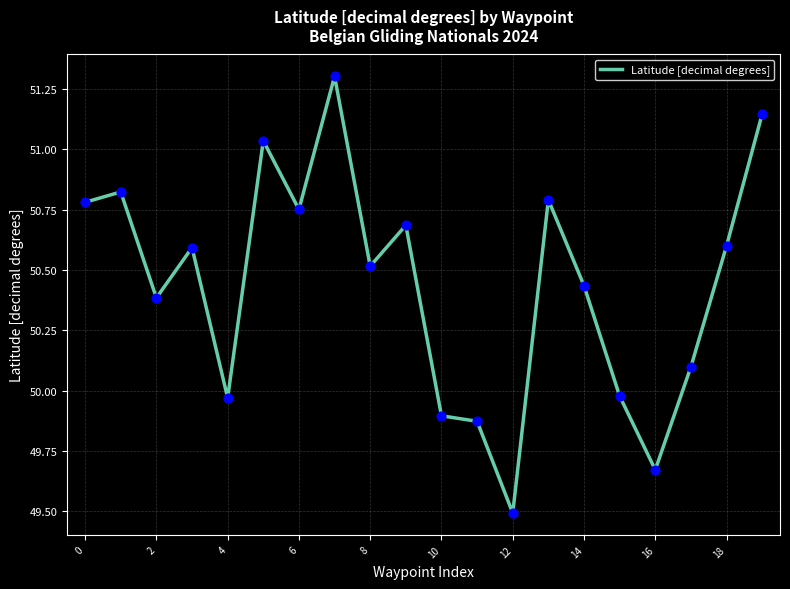

What is the maximum value shown in the chart?

51.3